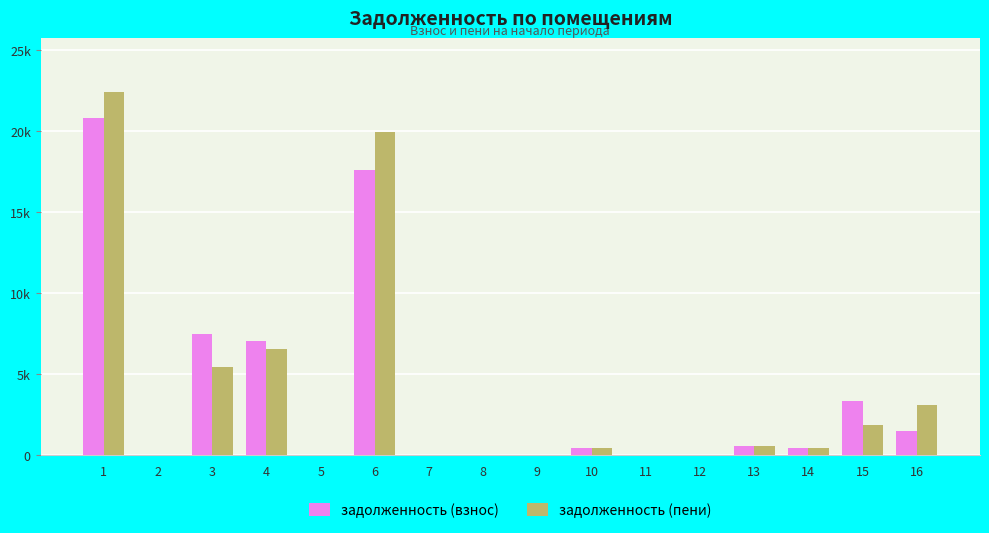

What are all the series names shown in the legend?

задолженность (взнос), задолженность (пени)